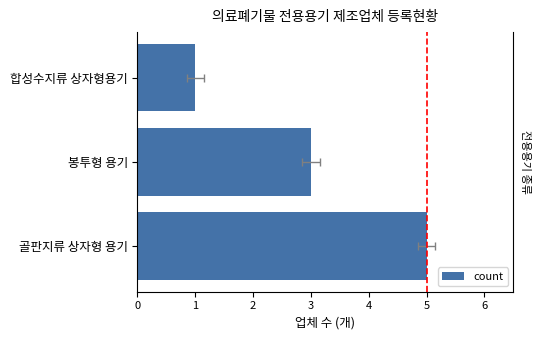

What is the sum of the values at 합성수지류 상자형용기 and 봉투형 용기?

4